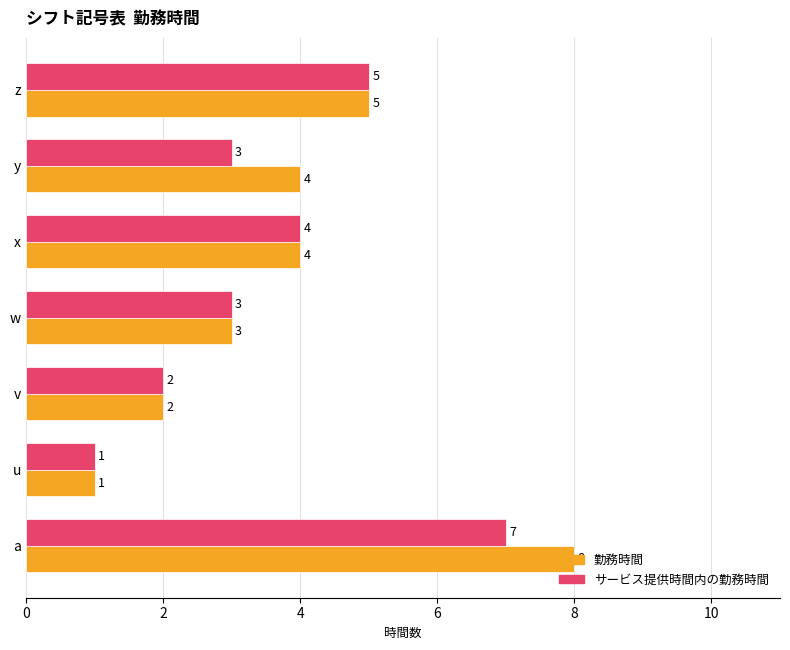

What is the approximate value of 勤務時間 at w?

3